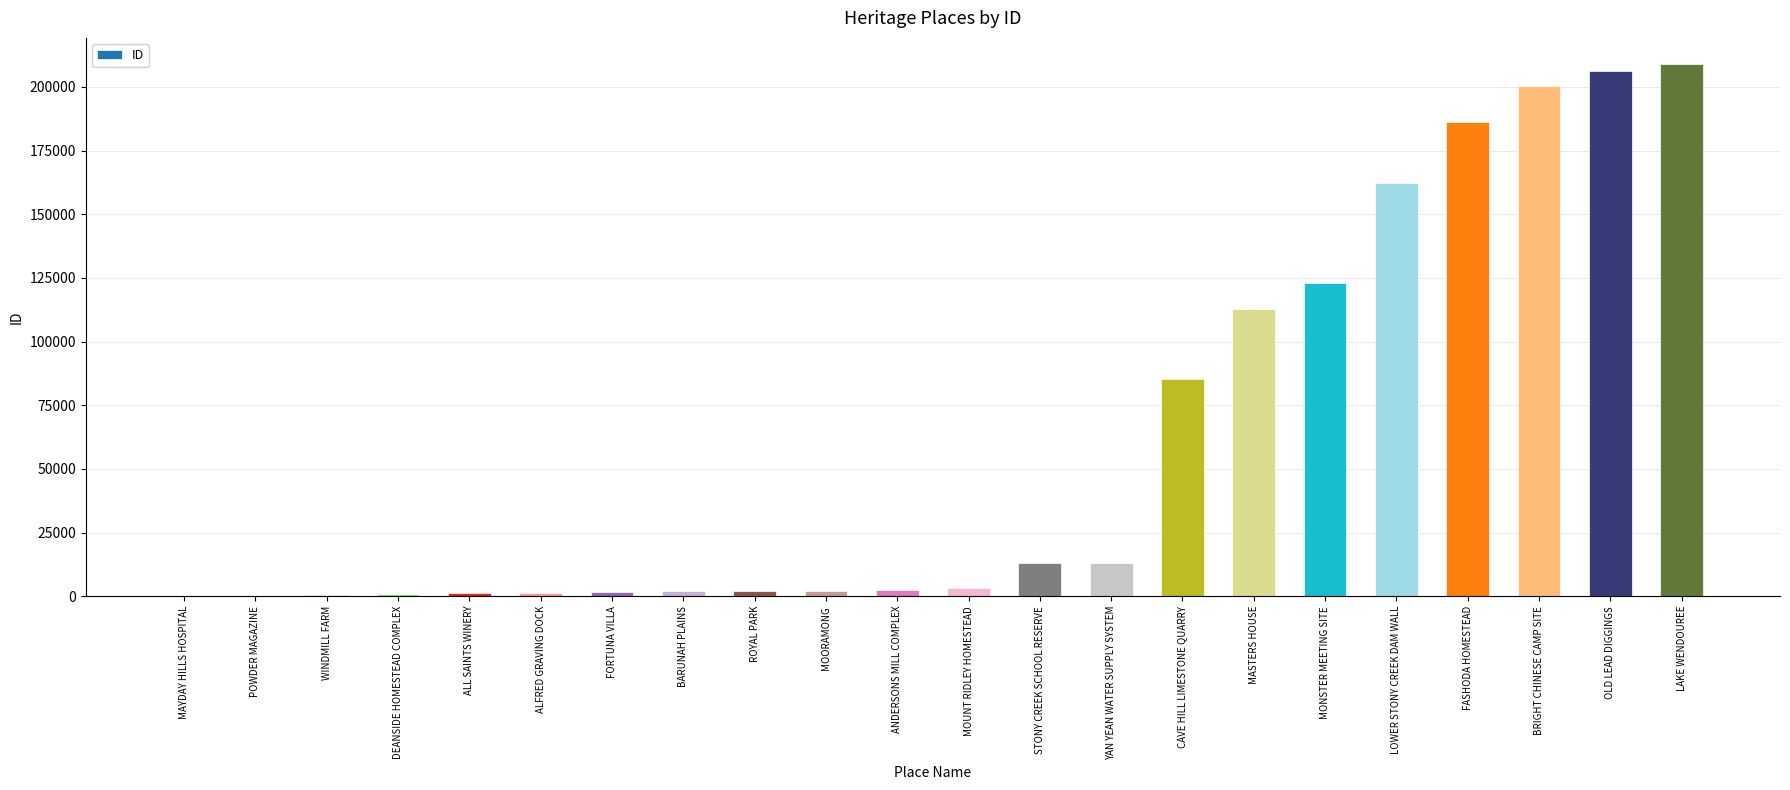

What is the greatest value displayed?

208835